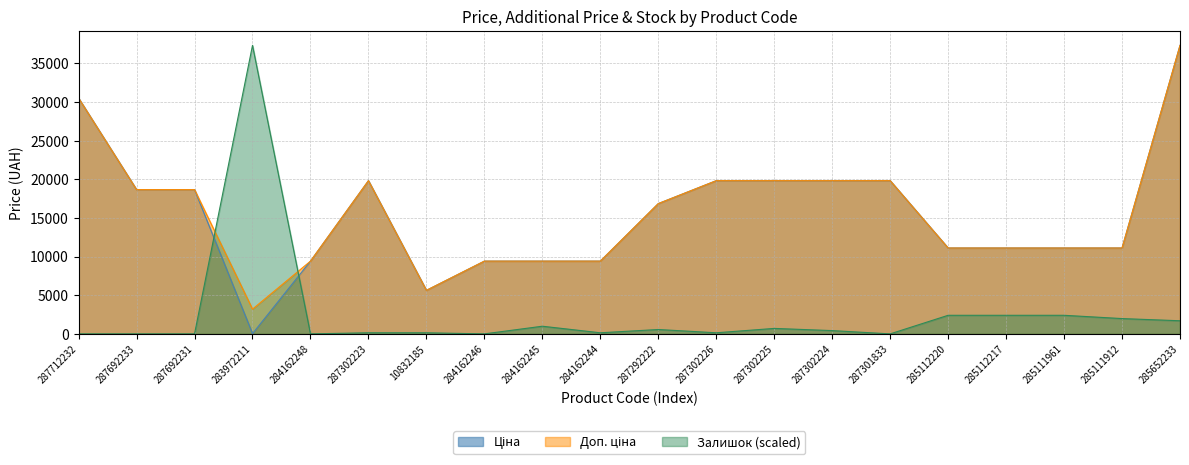

Reading left to right, extract all data points from this chart.

Ціна: 30512.3	18671.5	18671.5	32.0	9416.9	19831.1	5636.0	9416.9	9416.9	9416.9	16863.2	19831.1	19831.1	19831.1	19831.1	11113.6	11113.6	11113.6	11113.6	37343.0
Доп. ціна: 30512.3	18671.5	18671.5	3205.0	9416.9	19831.1	5636.0	9416.9	9416.9	9416.9	16863.2	19831.1	19831.1	19831.1	19831.1	11113.6	11113.6	11113.6	11113.6	37343.0
Залишок: 0.0	0.0	0.0	37343.0	0.0	141.5	141.5	0.0	990.2	141.5	565.8	141.5	707.3	424.4	0.0	2404.7	2404.7	2404.7	1980.3	1697.4